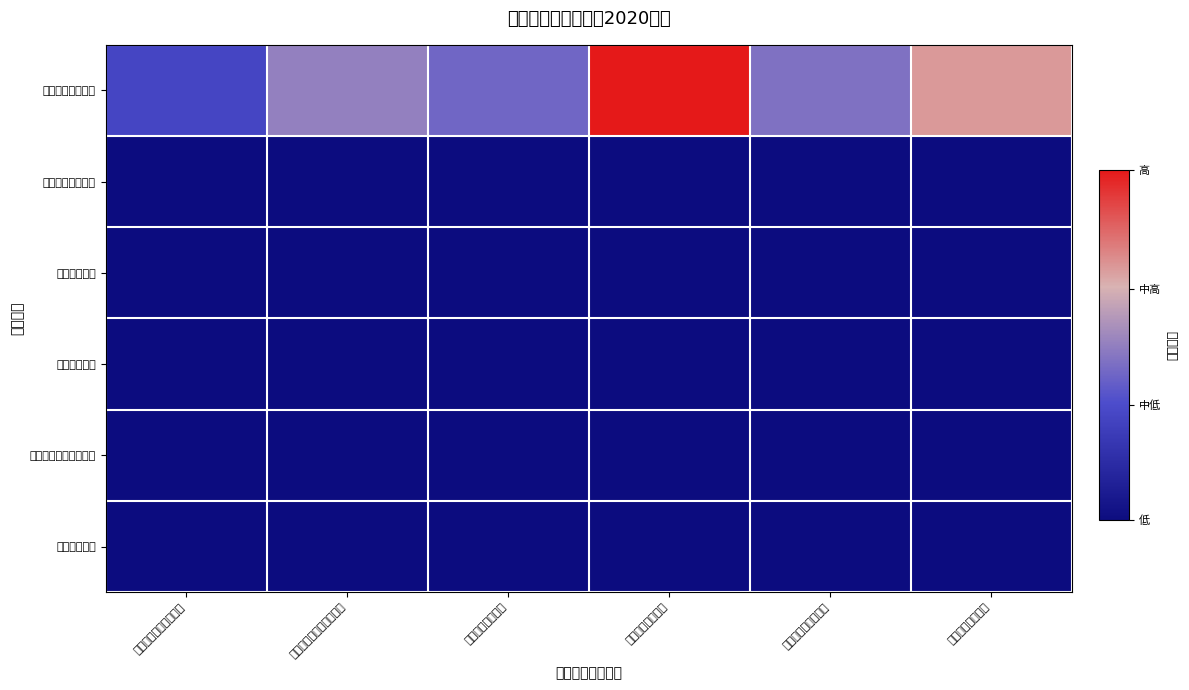

Count the number of data series in this chart.

6